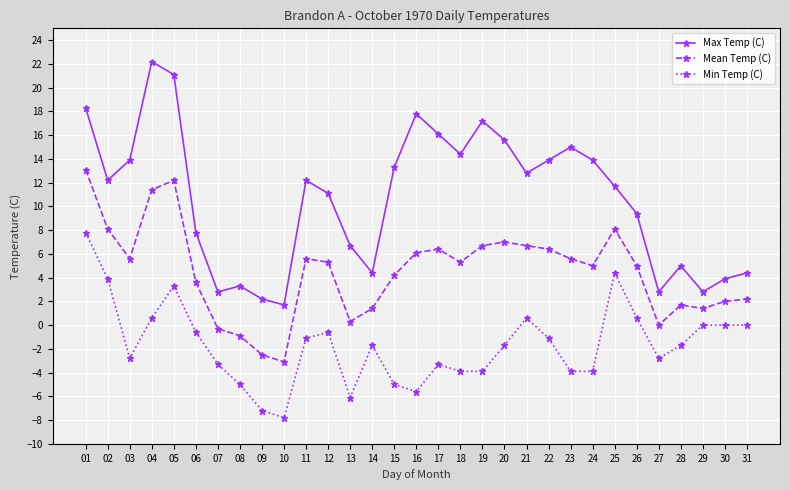

True or false: Max Temp (C) and Mean Temp (C) intersect in this chart.

False